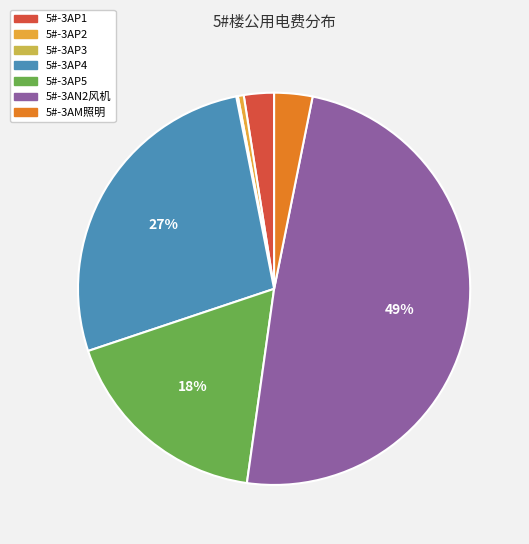

Is the sum of 5#-3AP2 and 5#-3AM照明 greater than half?

No